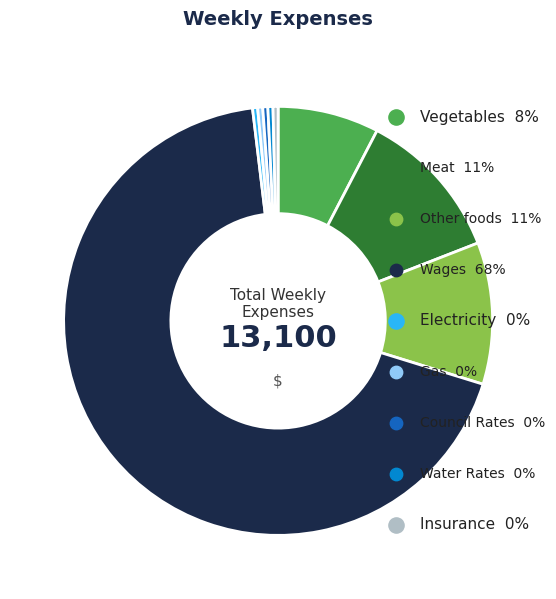

Rank the categories by value from highest to lowest.

Wages, Meat, Other foods, Vegetables, Electricity, Gas, Council Rates, Water Rates, Insurance